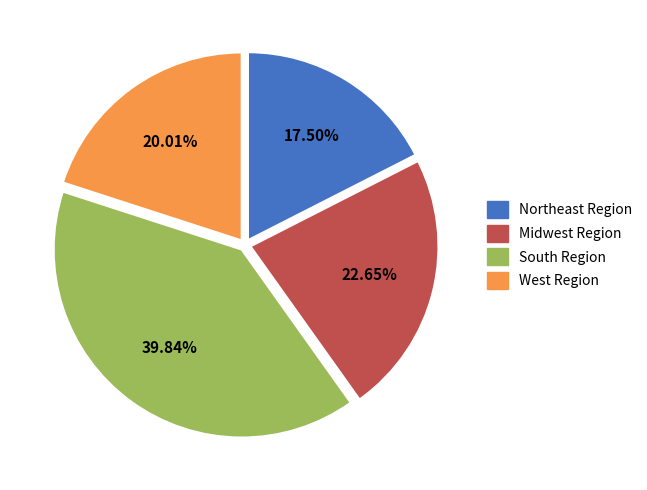

Which category has the biggest portion of the pie?

South Region